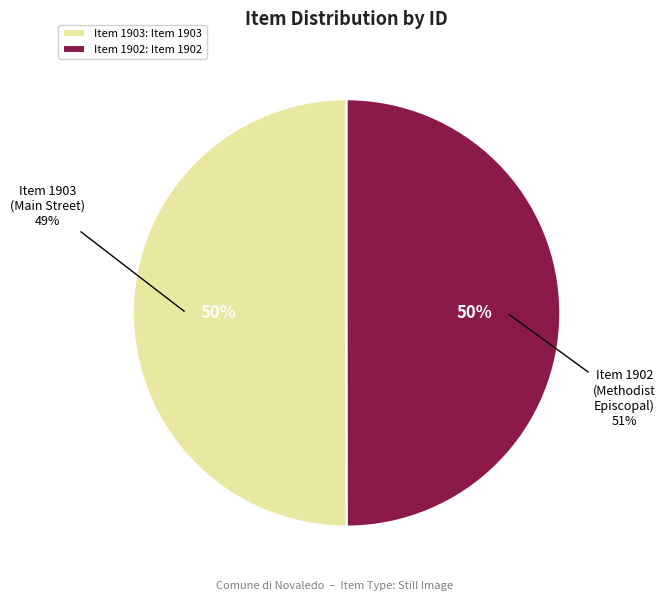

To the nearest percent, what portion does Item 1903: Main Street, West Farmington represent?

50%